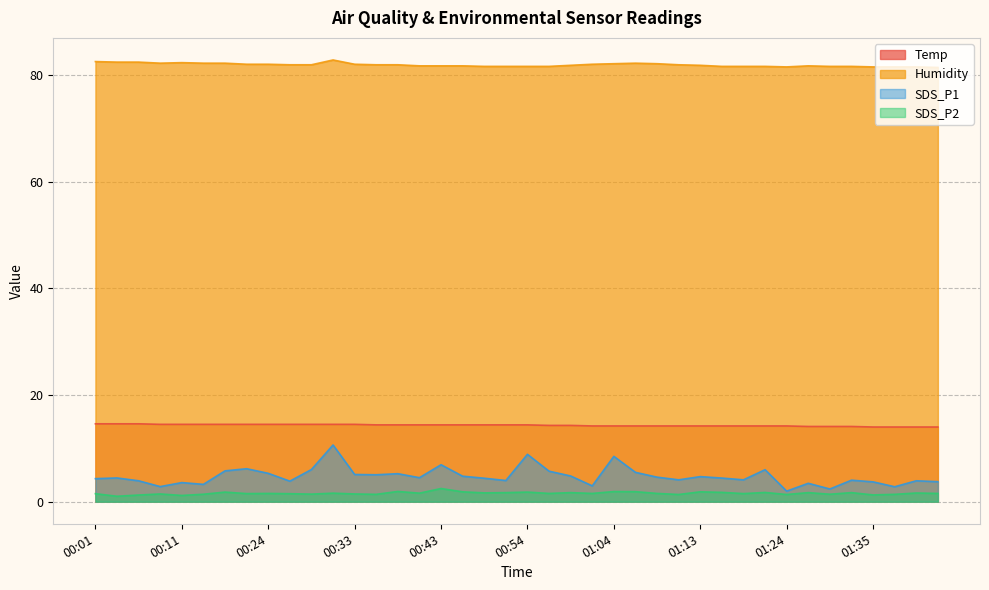

Reading right to left, what are all the values shown in this chart?

Temp: 14.0	14.0	14.0	14.0	14.1	14.1	14.1	14.2	14.2	14.2	14.2	14.2	14.2	14.2	14.2	14.2	14.2	14.3	14.3	14.4	14.4	14.4	14.4	14.4	14.4	14.4	14.4	14.5	14.5	14.5	14.5	14.5	14.5	14.5	14.5	14.5	14.5	14.6	14.6	14.6
Humidity: 81.4	81.5	81.5	81.5	81.6	81.6	81.7	81.5	81.6	81.6	81.6	81.8	81.9	82.1	82.2	82.1	82.0	81.8	81.6	81.6	81.6	81.6	81.7	81.7	81.7	81.9	81.9	82.0	82.8	81.9	81.9	82.0	82.0	82.2	82.2	82.3	82.2	82.4	82.4	82.5
SDS_P1: 3.8	3.9	2.8	3.7	4.0	2.4	3.5	2.0	6.0	4.1	4.4	4.7	4.1	4.6	5.5	8.5	3.0	4.8	5.7	8.9	4.0	4.4	4.8	6.9	4.5	5.2	5.0	5.1	10.6	6.0	3.9	5.3	6.2	5.8	3.2	3.6	2.8	3.9	4.5	4.3
SDS_P2: 1.6	1.6	1.4	1.3	1.7	1.4	1.7	1.4	1.7	1.5	1.8	1.9	1.4	1.6	1.9	1.9	1.6	1.7	1.6	1.8	1.7	1.6	1.9	2.5	1.6	1.9	1.4	1.4	1.6	1.4	1.5	1.6	1.5	1.8	1.4	1.2	1.4	1.2	1.0	1.5